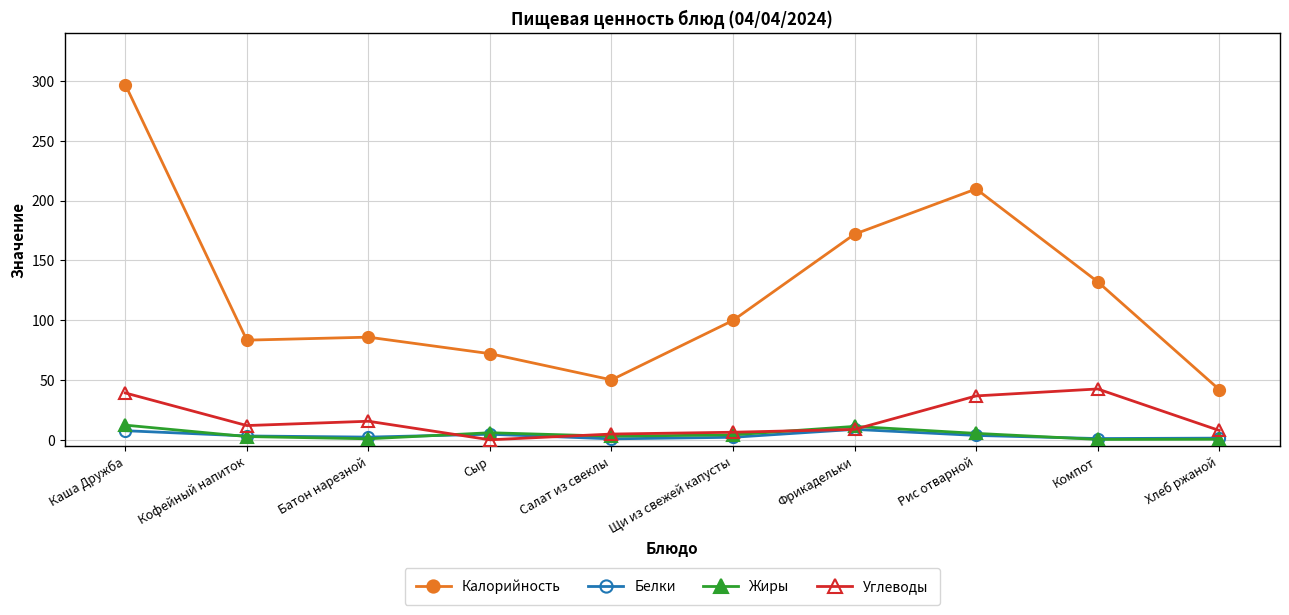

Which series has the largest total across all categories?

Калорийность